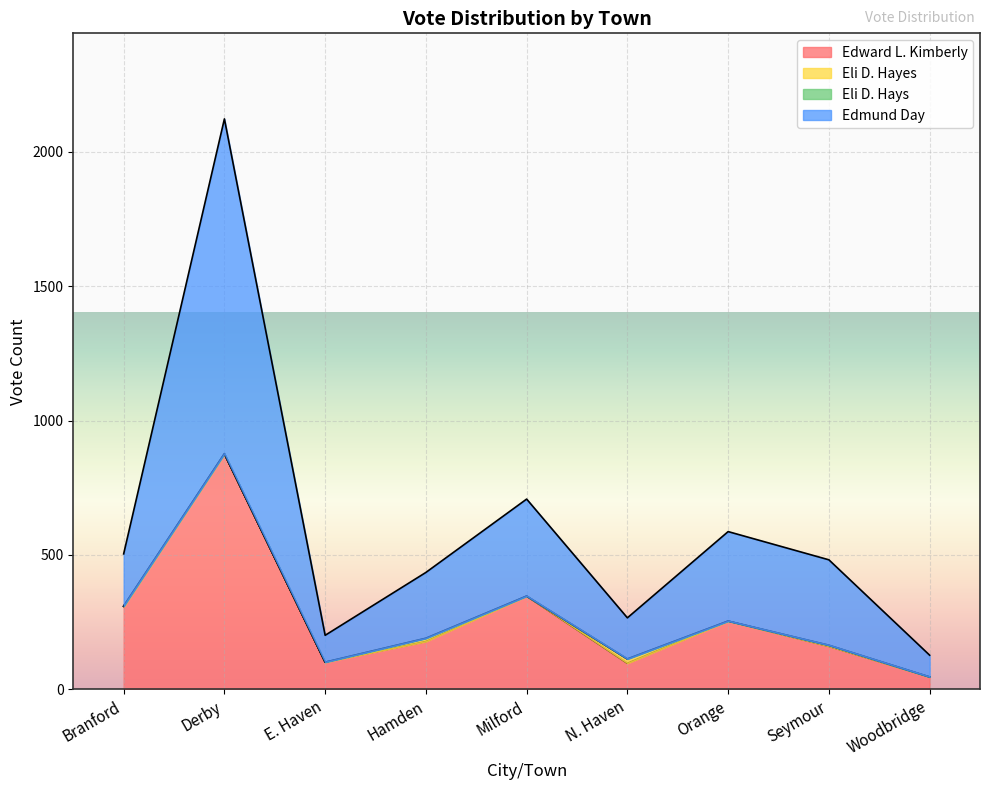

Is it true that Edward L. Kimberly equals 101 at E. Haven?

True